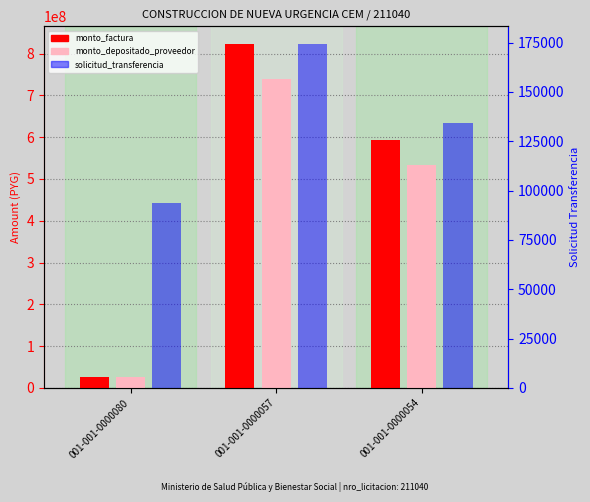

What are all the series names shown in the legend?

monto_factura, monto_depositado_proveedor, solicitud_transferencia